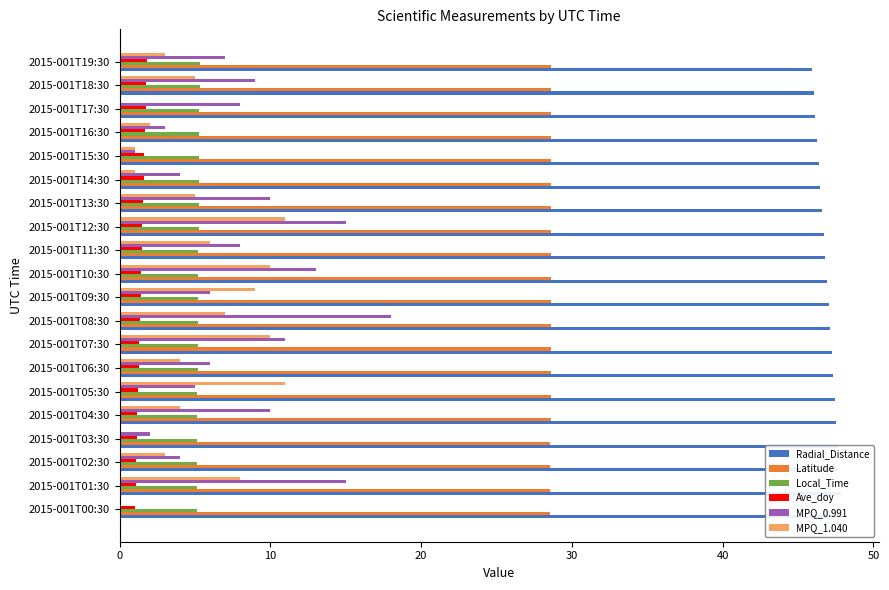

What is the approximate value of Latitude at 2015-001T05:30?

28.6